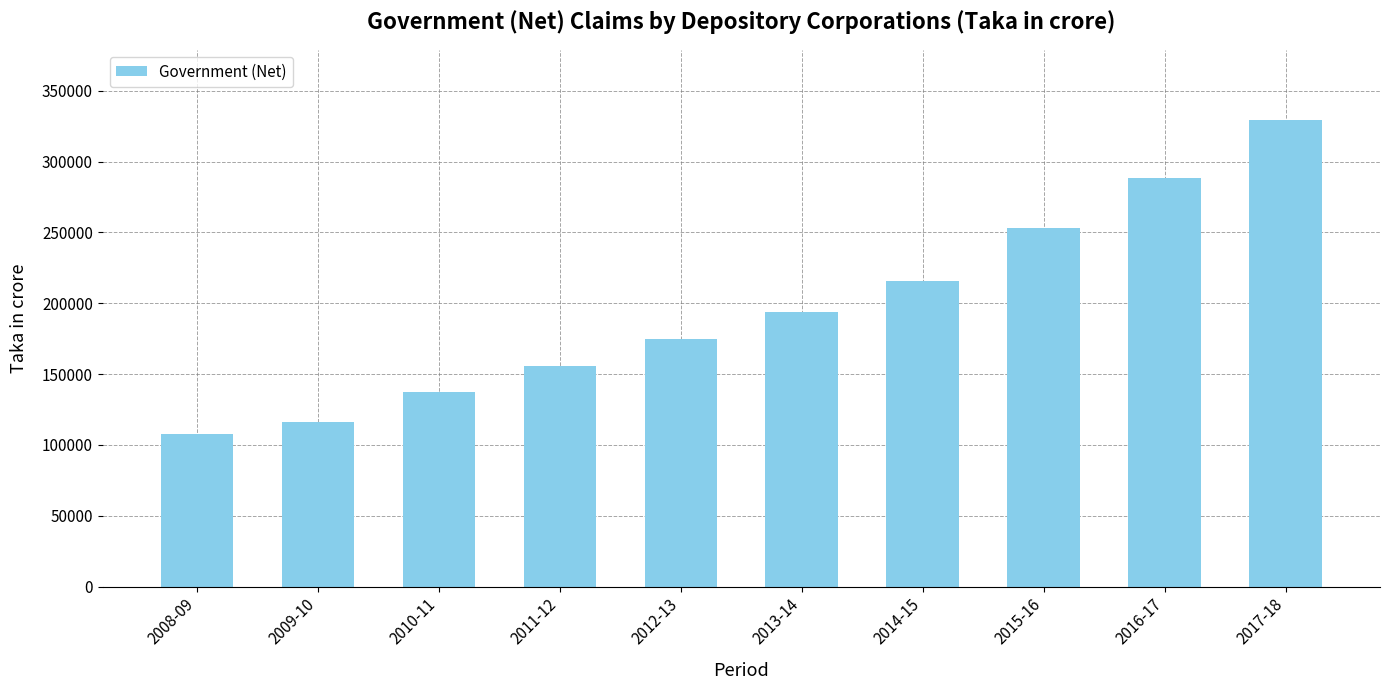

What is the value of the 8th bar from the left?

252862.6